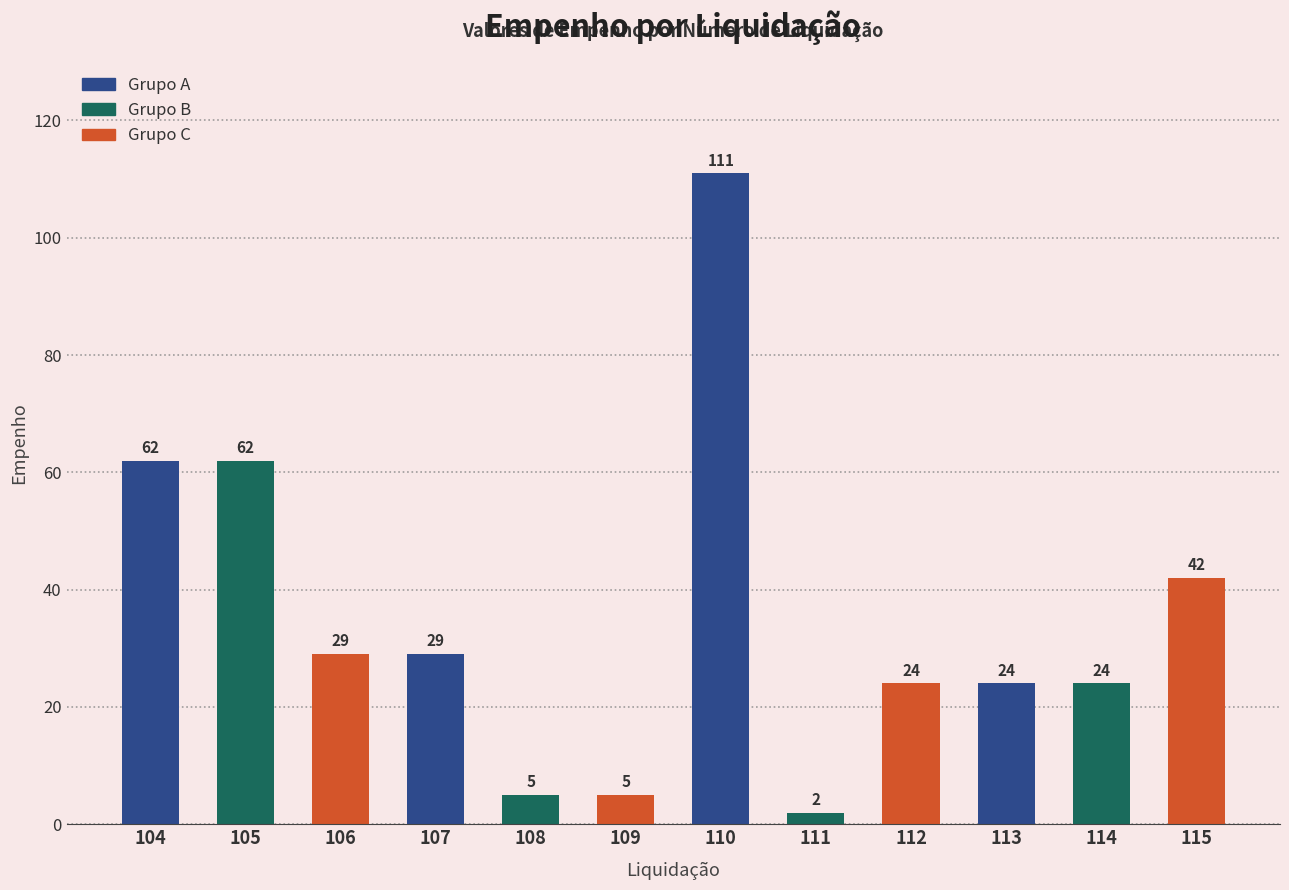

Between 114 and 115, which is larger?

115